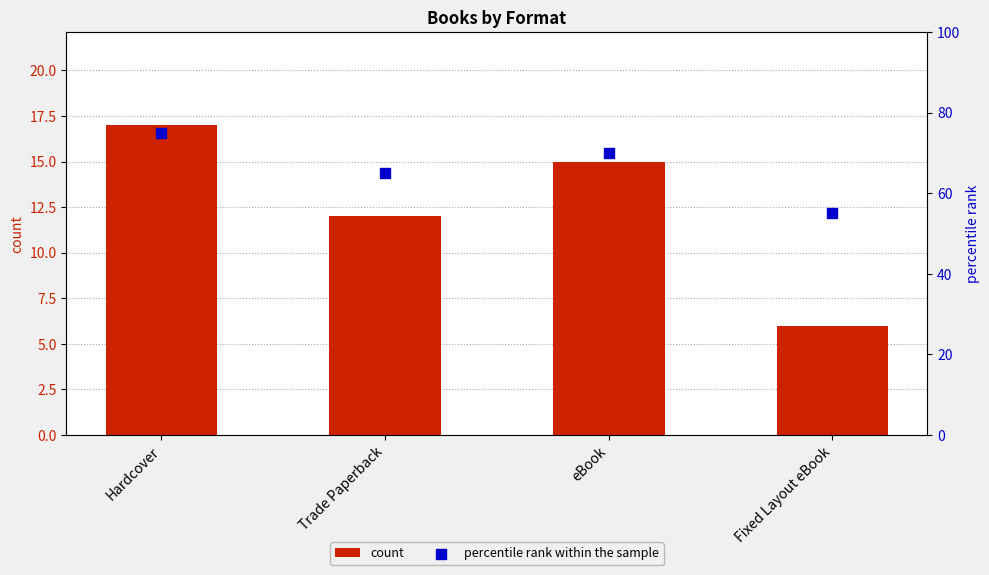

At which category is the sum across all series the highest?

Hardcover